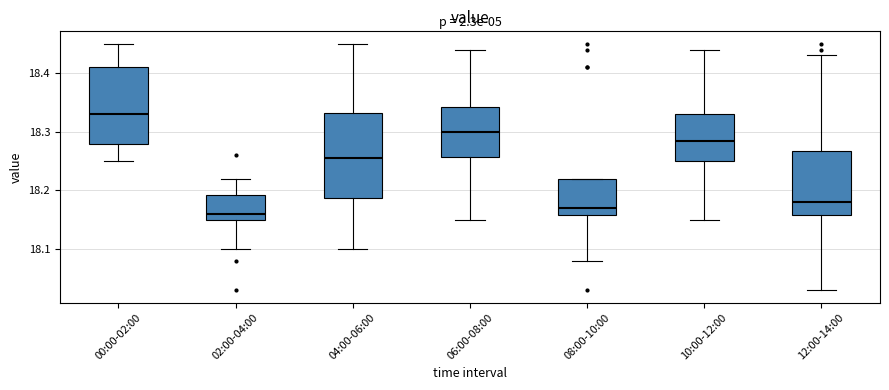

Which box's median line is the lowest?

02:00-04:00